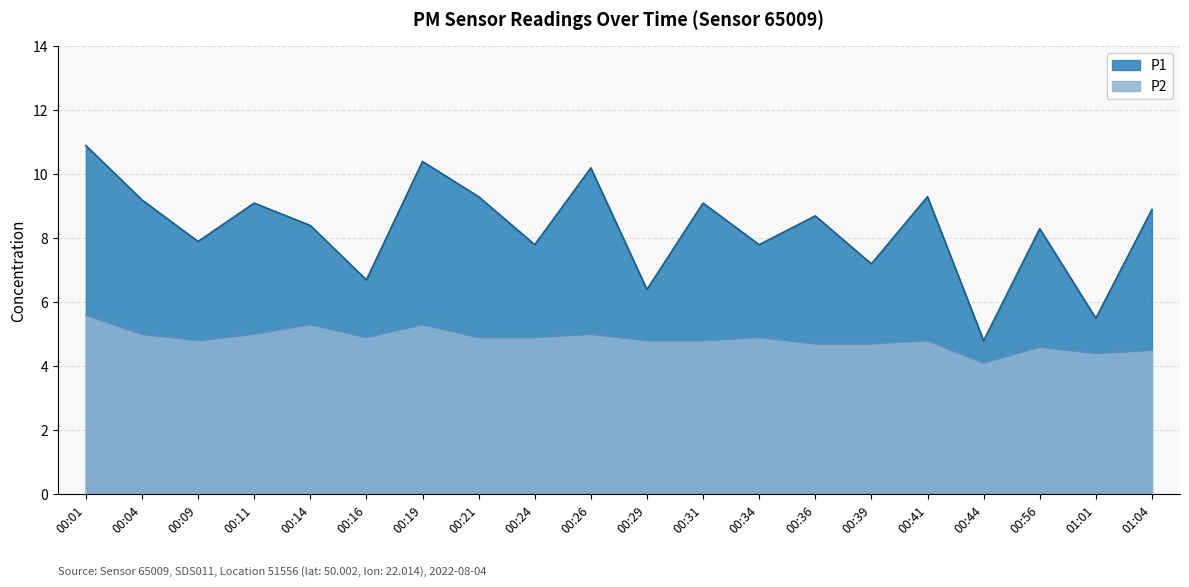

Is it true that P2 equals 5.6 at 00:01?

True